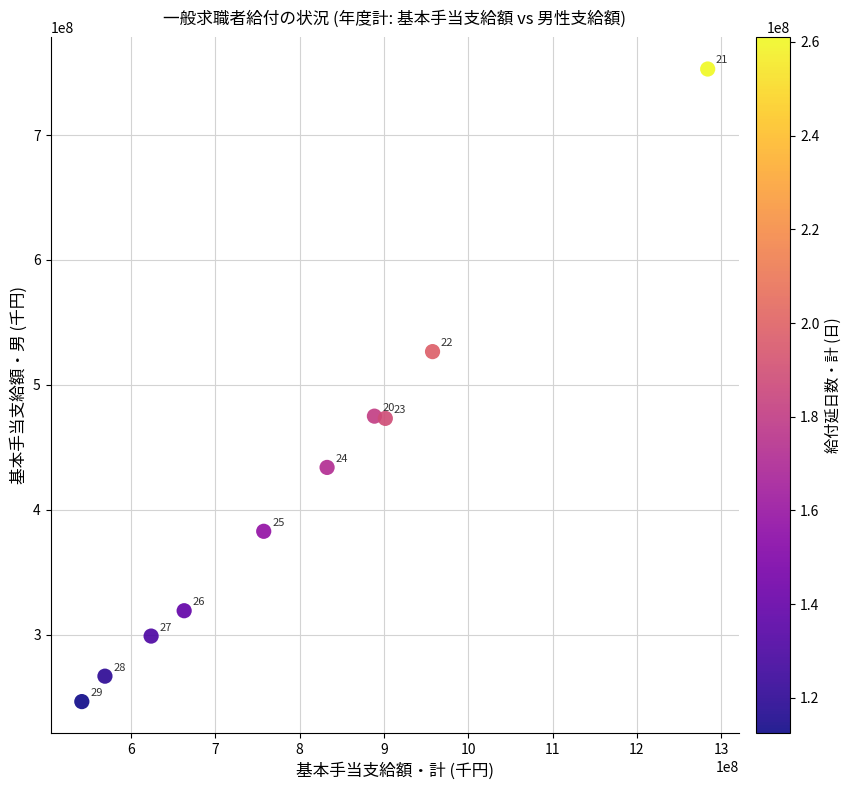

What is the range of X values (max minus min)?

742108659.0